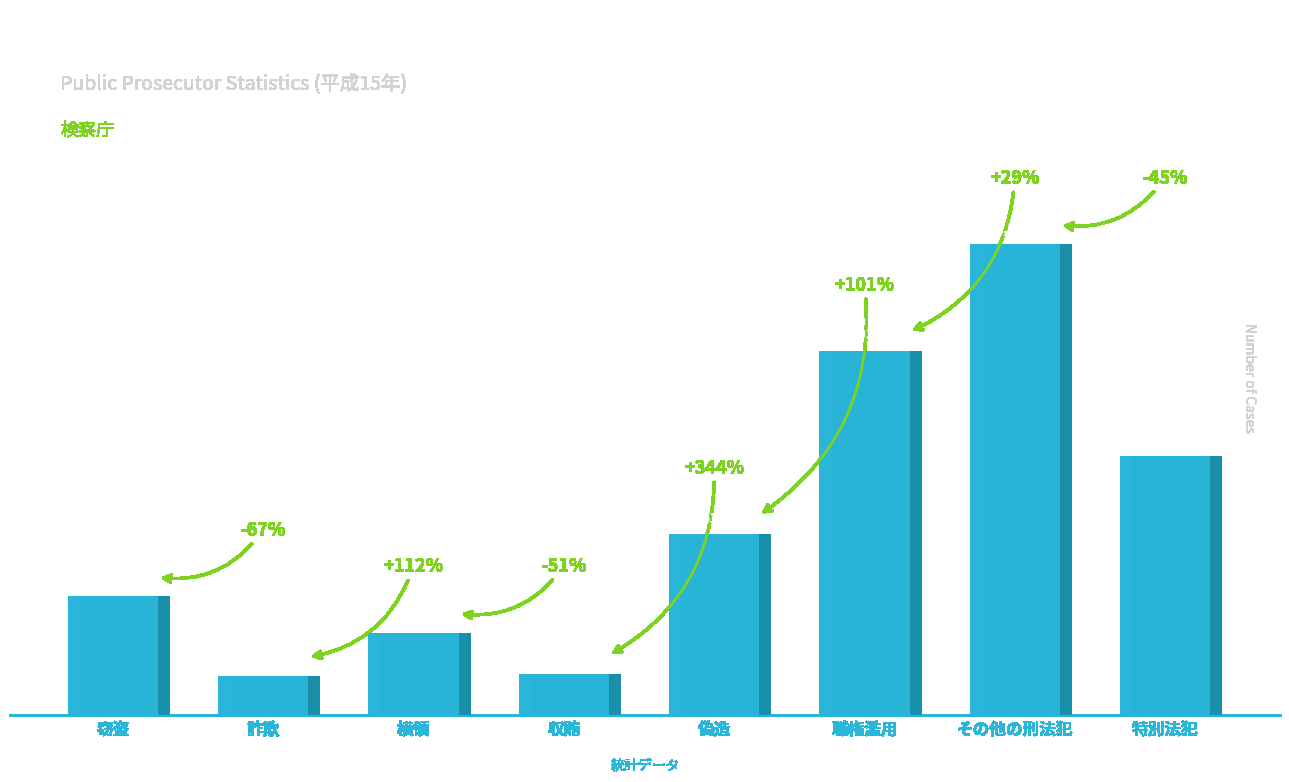

What is the sum of all values?

4429